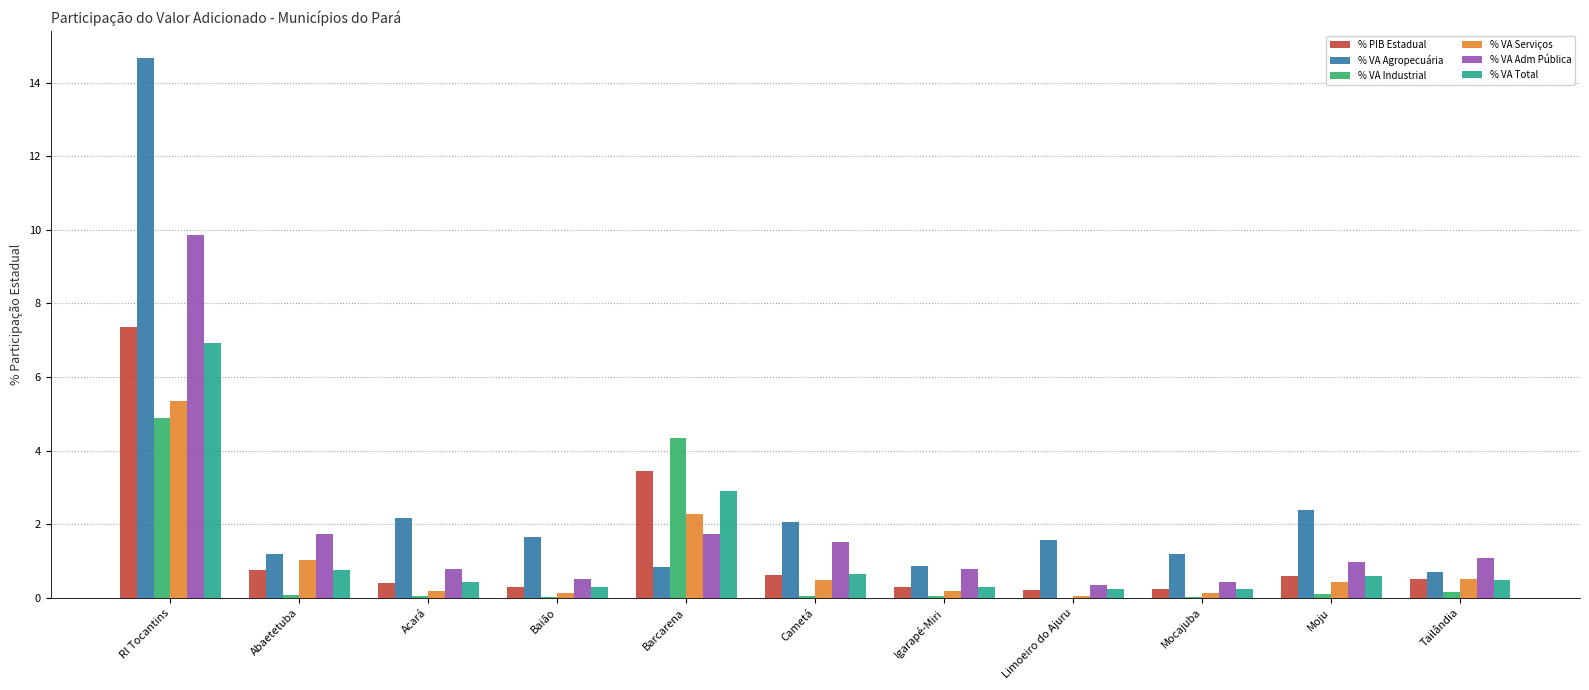

The % VA Industrial series shows 0.1 at Abaetetuba. True or false?

True